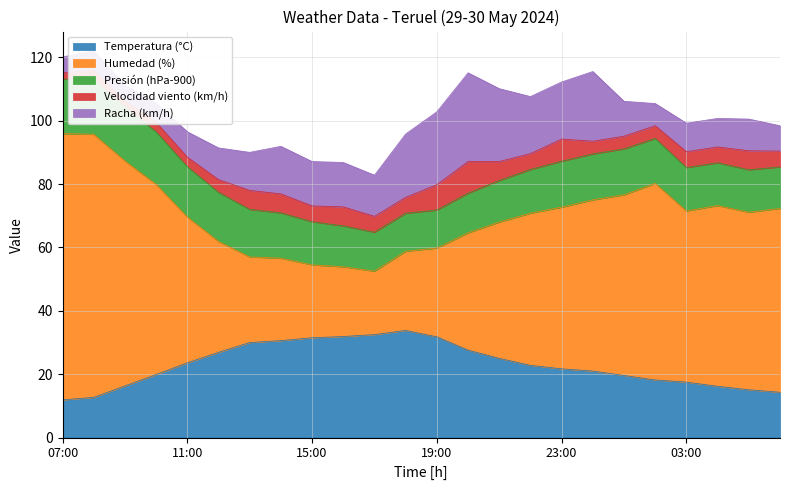

What is the label of the 20th point from the right?

11:00